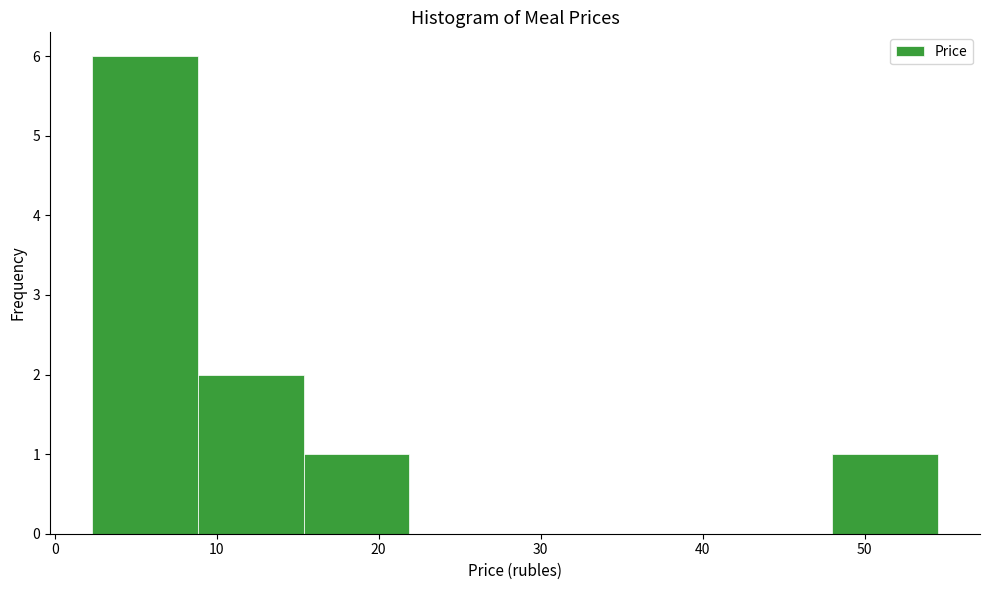

Over which range of the x-axis is the bar tallest?

2 to 9